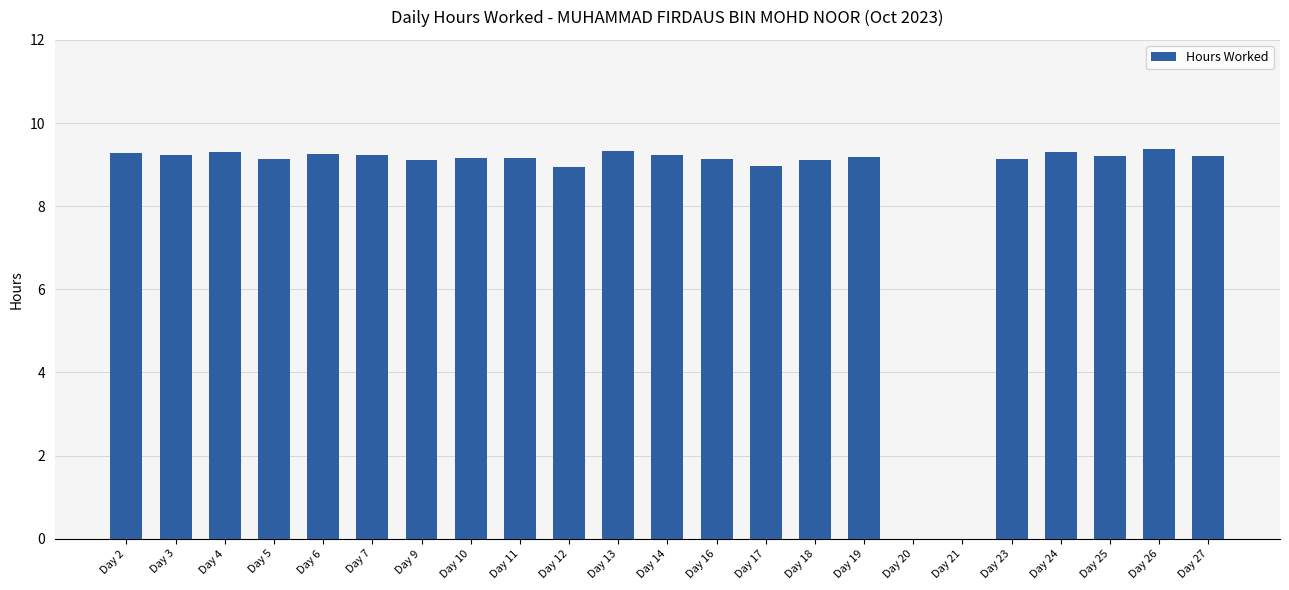

What is the maximum value shown in the chart?

9.4